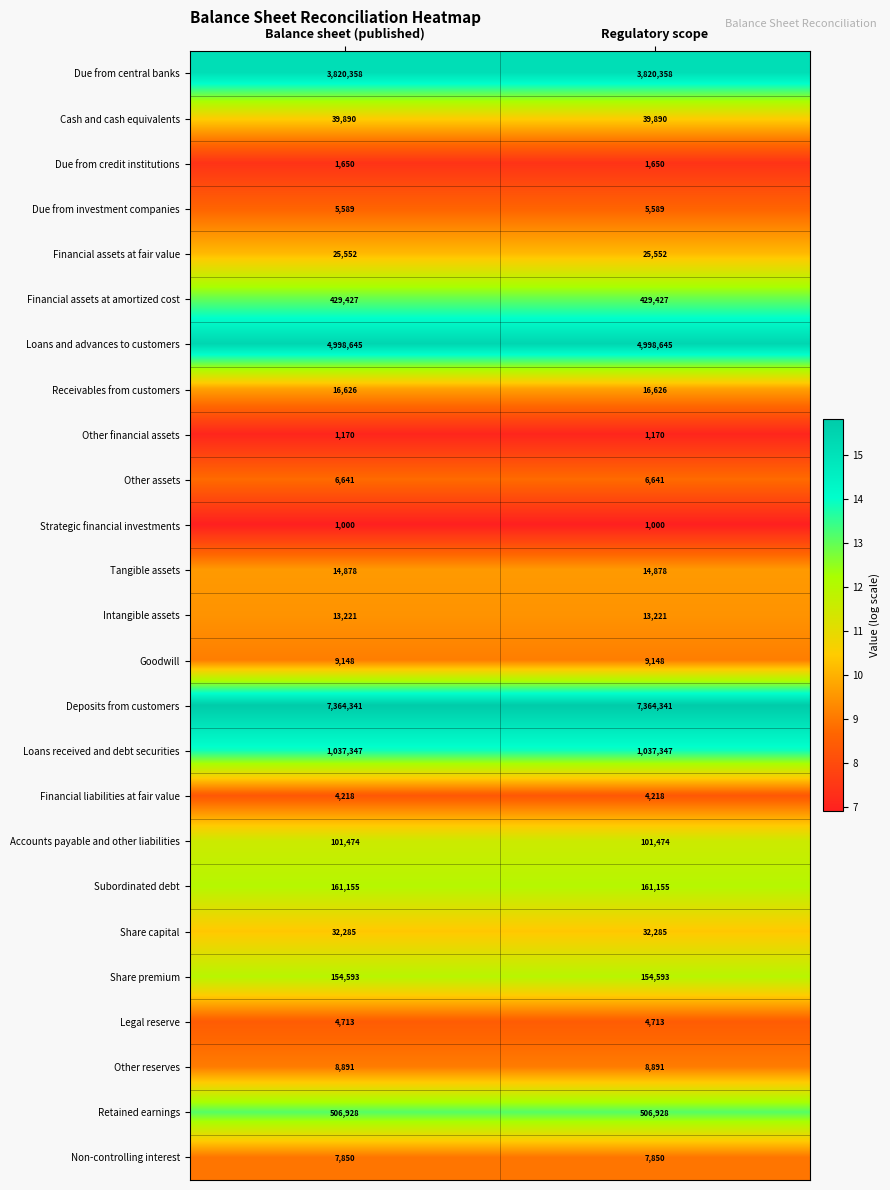

What is the total value across all series at Balance sheet (published)?

18767590